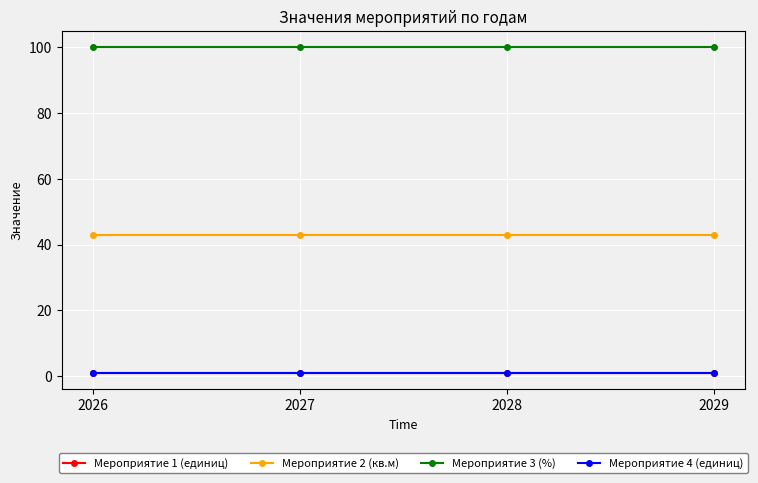

Is it true that Мероприятие 4 (единиц) equals 1 at 2027?

True